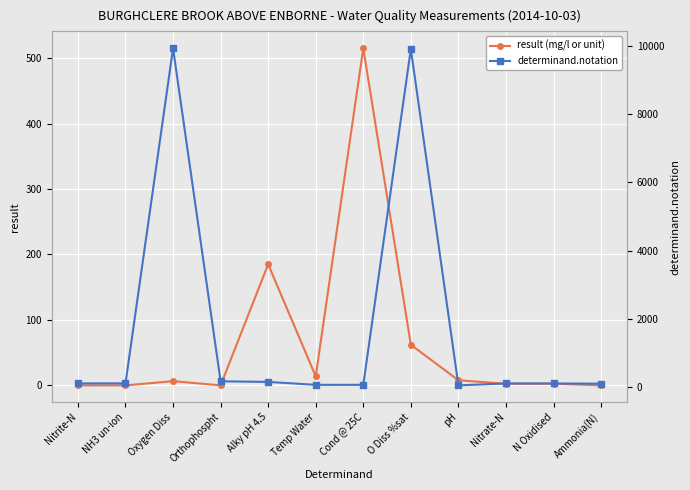

What is the sum of all result (mg/l or unit) values?

795.0